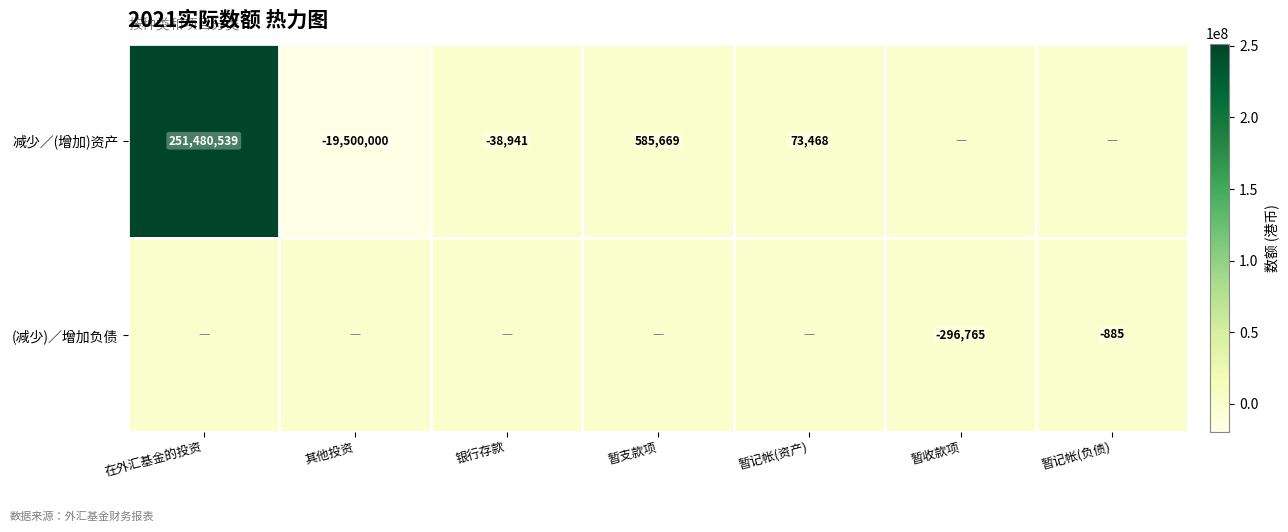

What is the difference between the highest and lowest values at 暂收款项?

296765